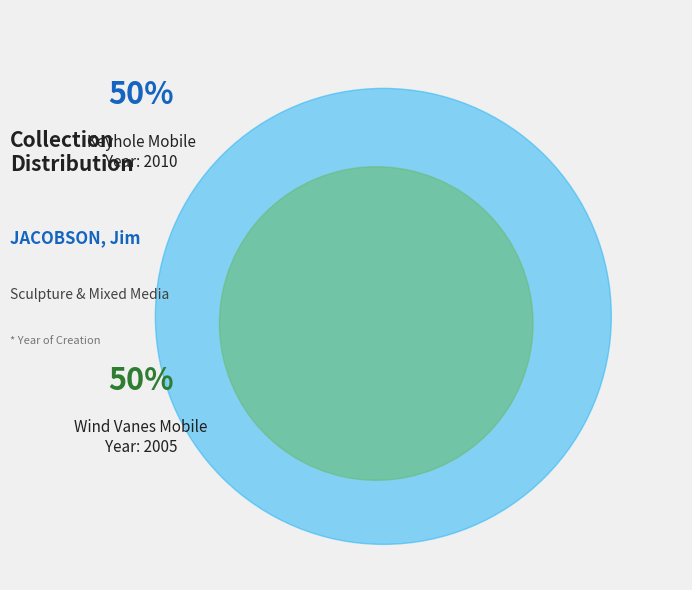

Which has a higher value, Wind Vanes Mobile or Keyhole Mobile?

Keyhole Mobile